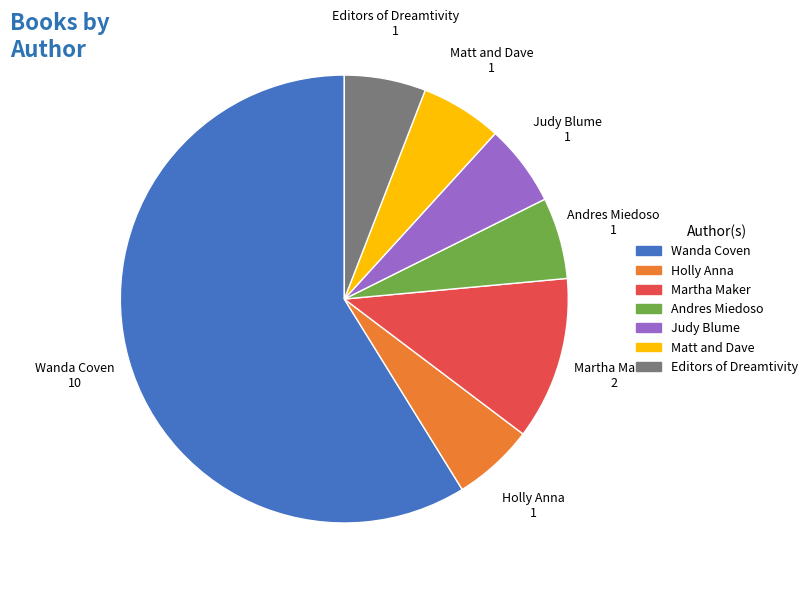

What is the ratio of the value at Andres Miedoso to the value at Judy Blume?

1.0